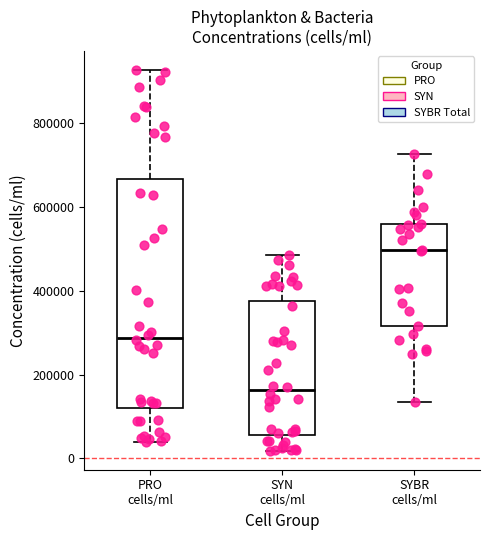

Reading left to right, read every box against the y-axis: the position of its median line, the range the box covers, and the ends of its whiskers. The values are not printed on the chart, so give them approximately, as read against the axis.

PRO cells/ml: median 280000, box 120000 to 660000, whiskers 40000 to 920000
SYN cells/ml: median 160000, box 60000 to 380000, whiskers 20000 to 480000
SYBR cells/ml: median 500000, box 320000 to 560000, whiskers 140000 to 720000